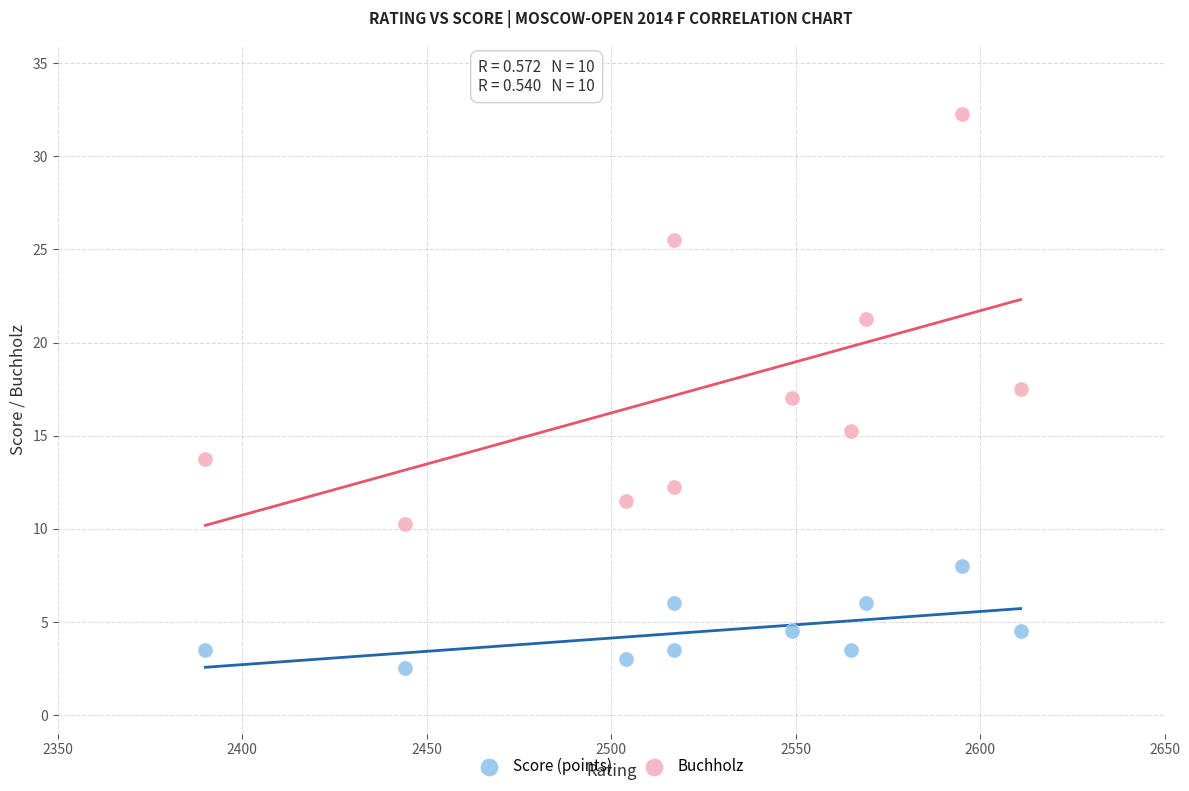

Which series has the largest Y range (max minus min)?

Buchholz